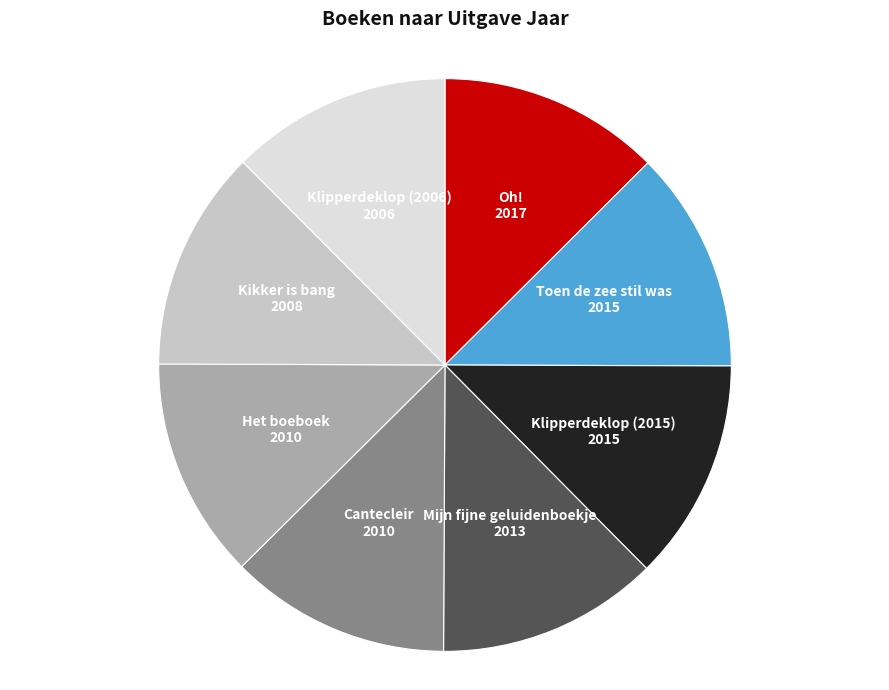

Approximately how many times larger is the value at Oh! compared to Klipperdeklop (2006)?

1.0